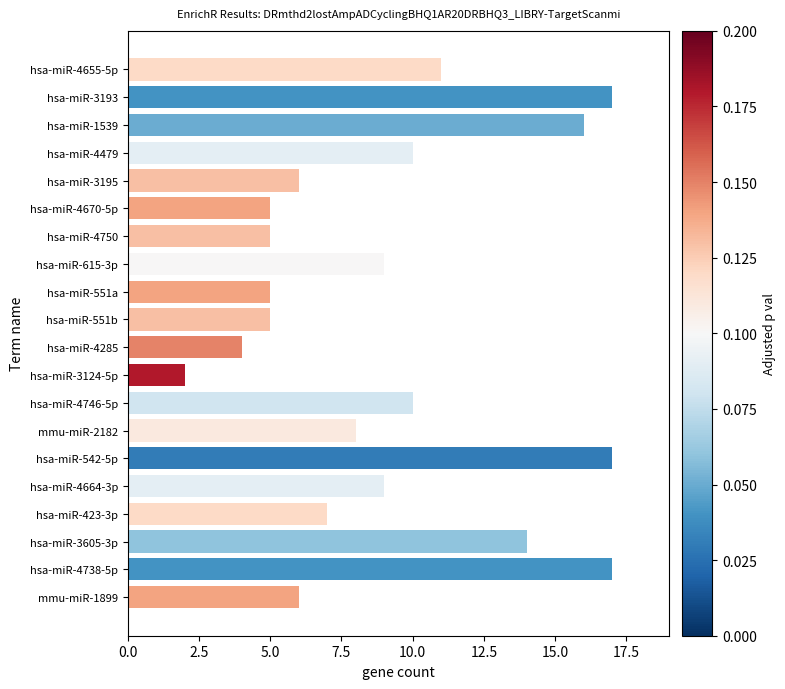

What is the ratio of the value at hsa-miR-4738-5p to the value at hsa-miR-4285?

4.2